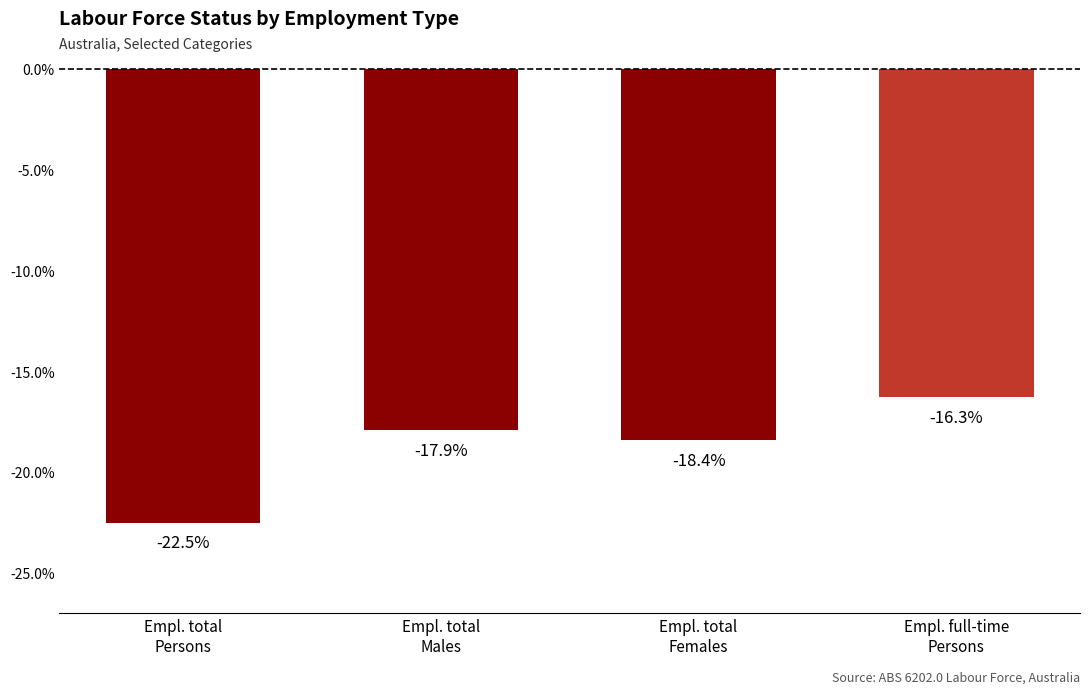

The value at Empl. full-time
Persons is -11.2. True or false?

False